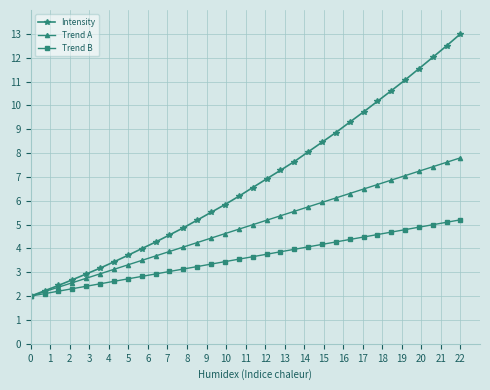

Which series has the widest spread of values?

Intensity